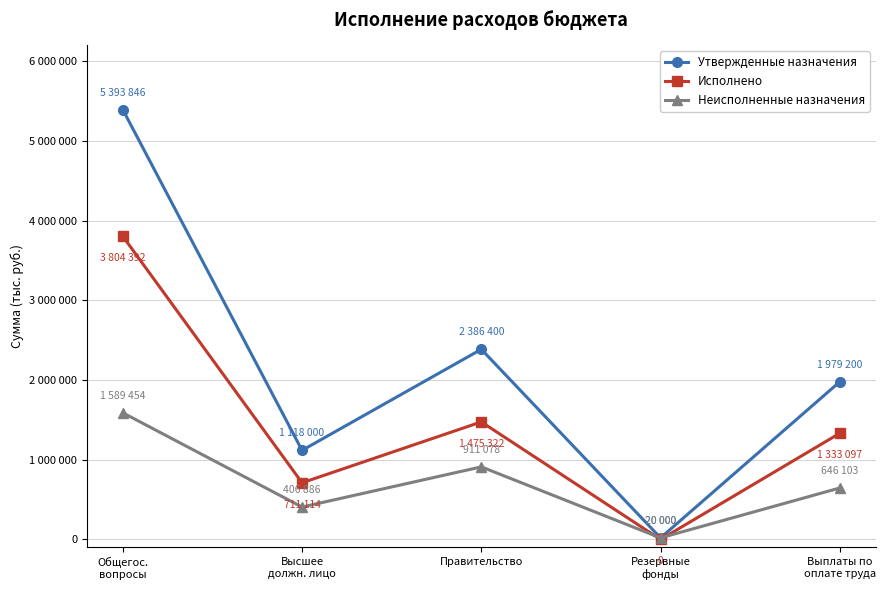

Is the value of Неисполненные назначения at Резервные
фонды greater than the value of Утвержденные назначения at Высшее
должн. лицо?

No